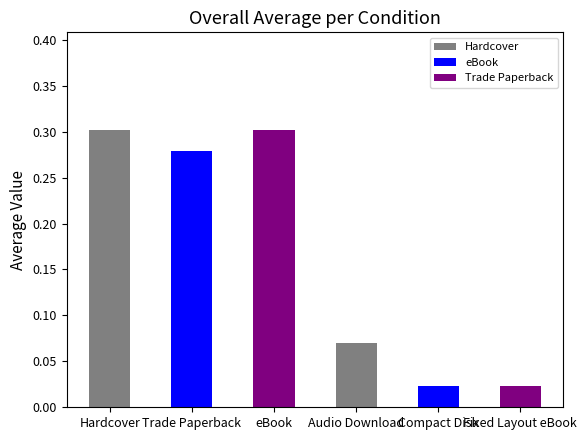

Which has a higher value, Audio Download or Hardcover?

Hardcover